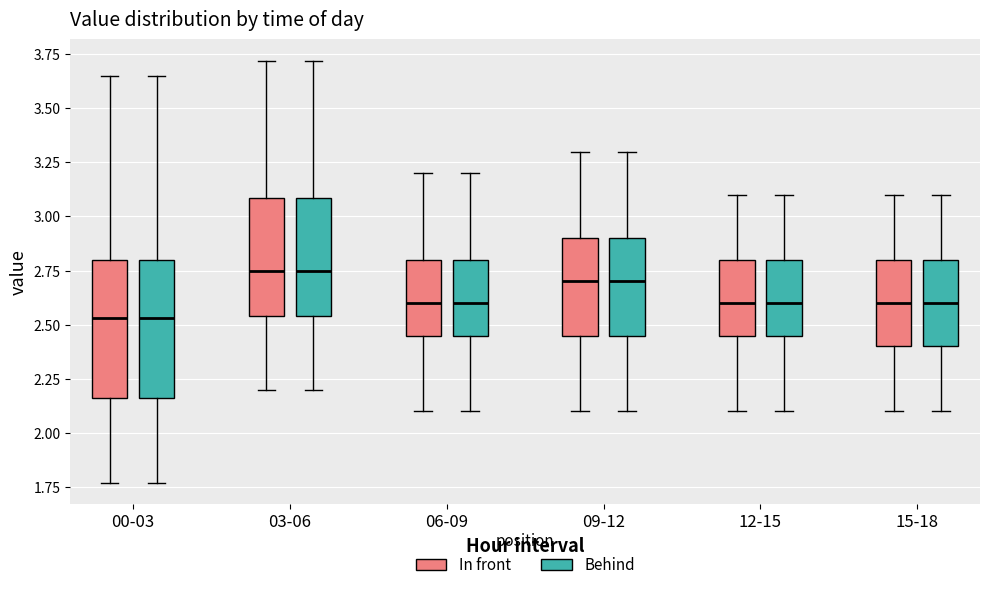

Where does the median line of the box for 06-09 (In front) sit on the y-axis? The values are not printed on the chart, so give them approximately, as read against the axis.

2.60